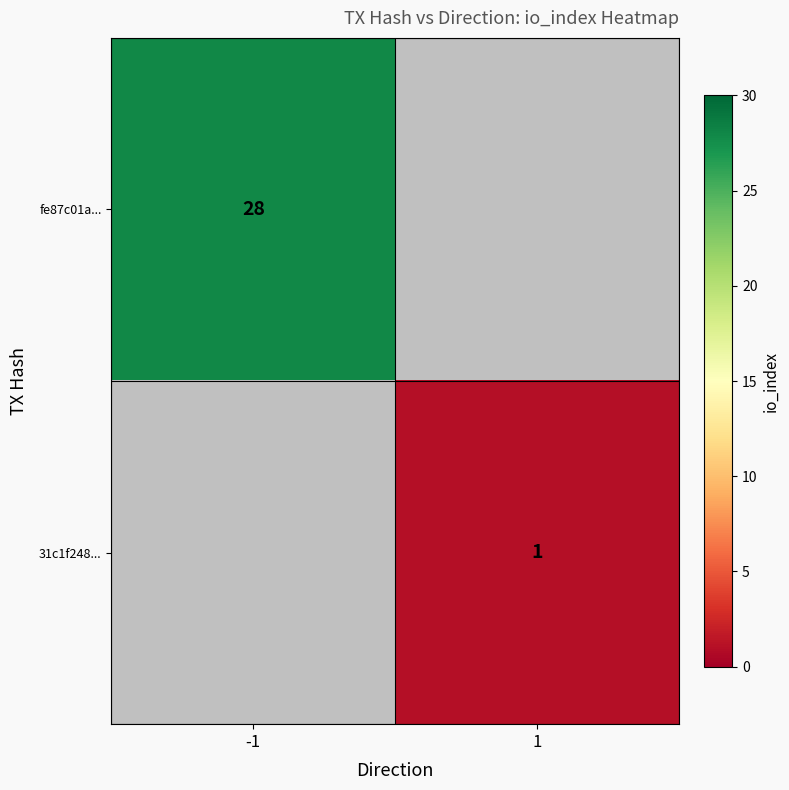

At how many categories does at least one series exceed 4?

1